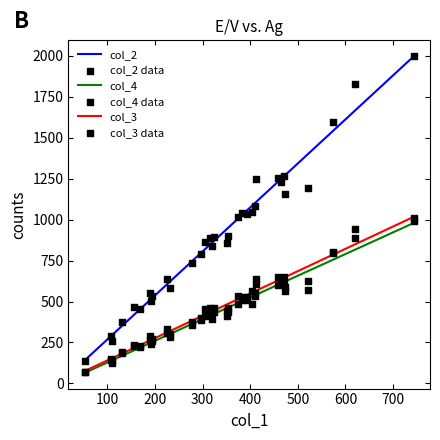

At how many categories does at least one series exceed 1165?

9